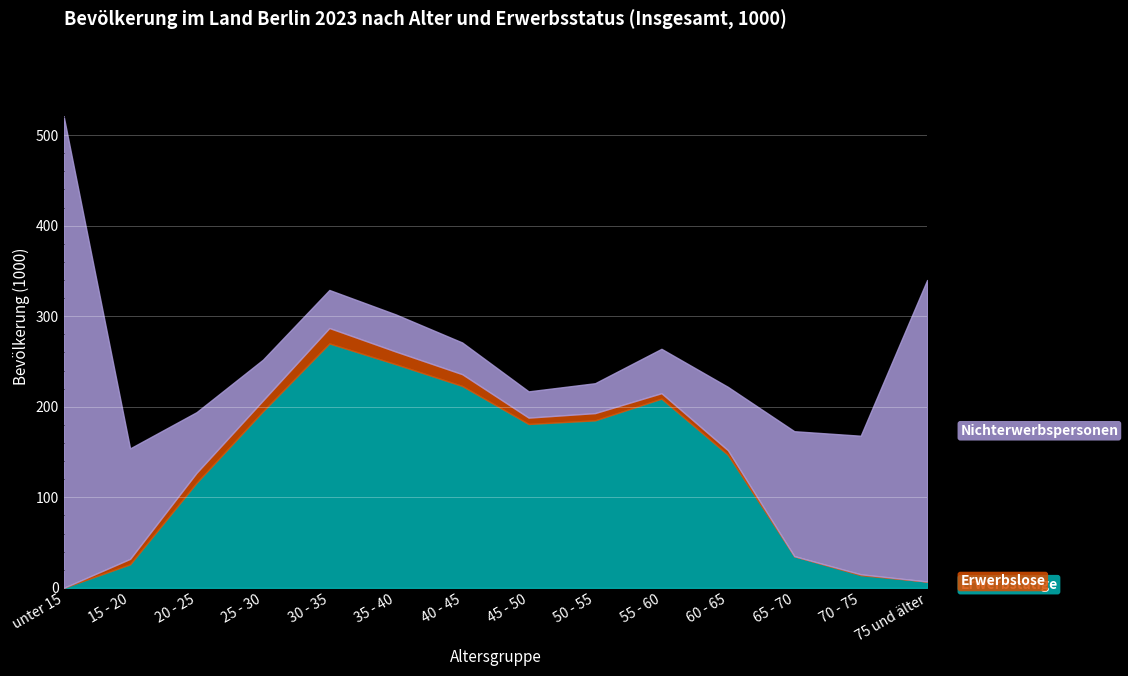

How many lines are shown in the chart?

3